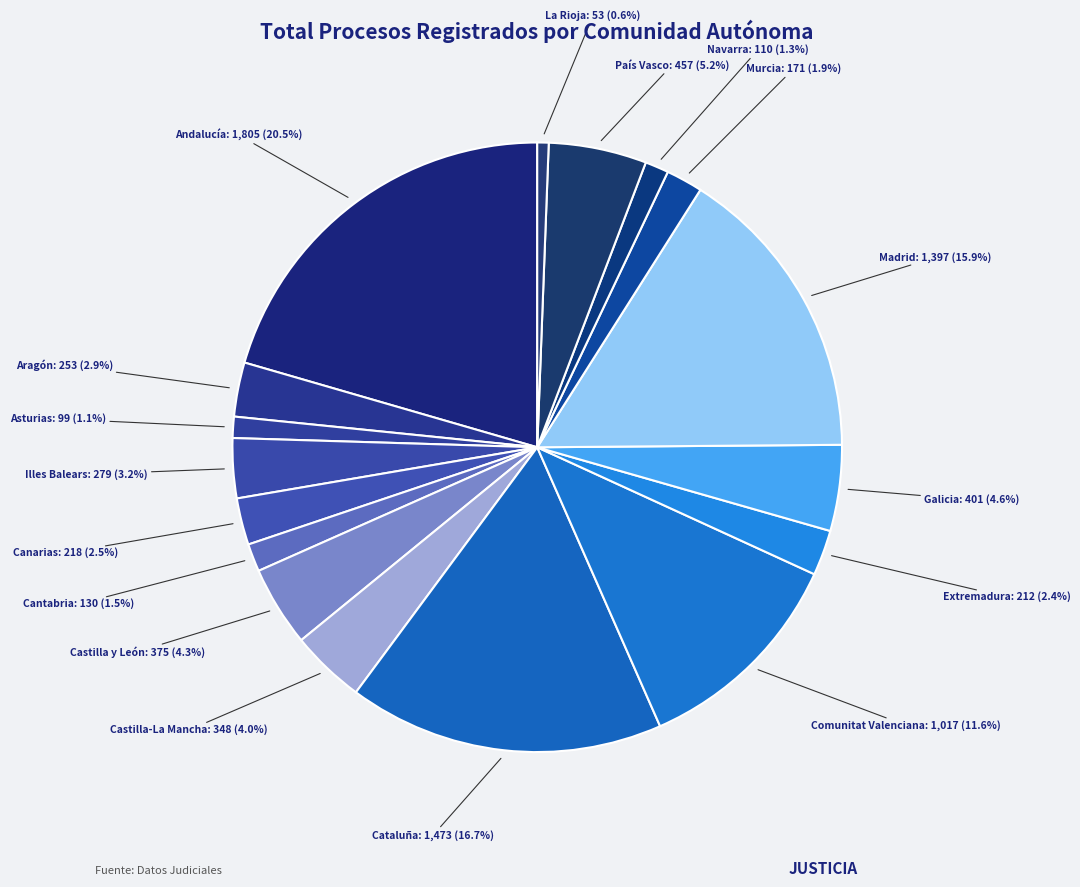

To the nearest percent, what is the difference between the largest and smallest slice percentages?

20%